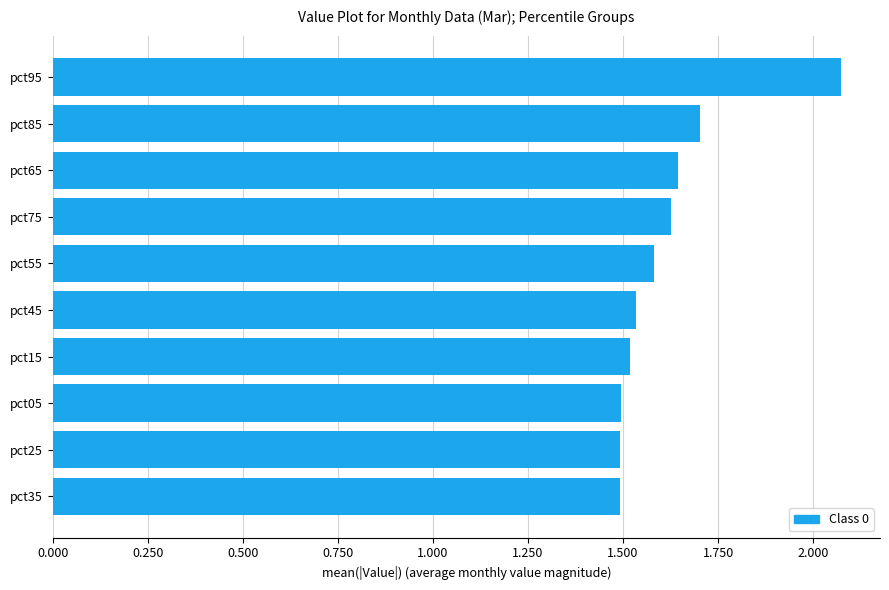

How many values are between 1 and 2?

9